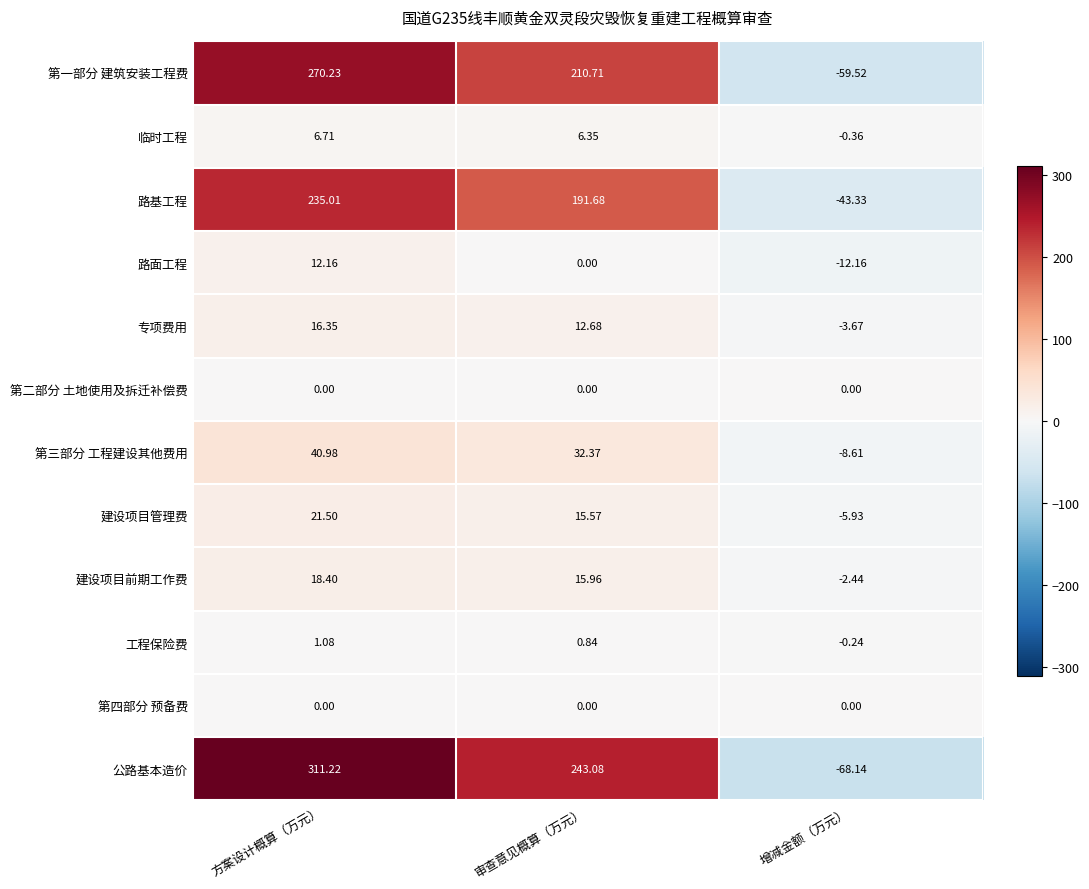

At which category does the chart reach its peak across all series?

方案设计概算（万元）